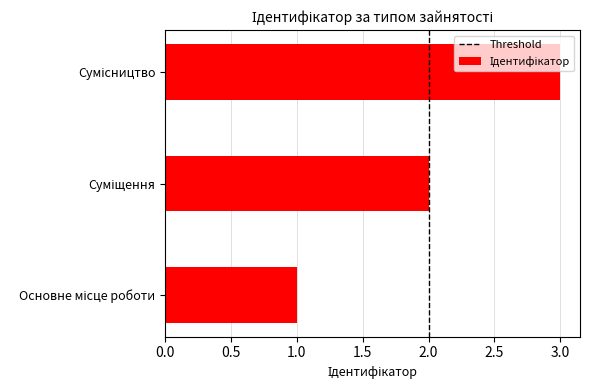

What is the greatest value displayed?

3